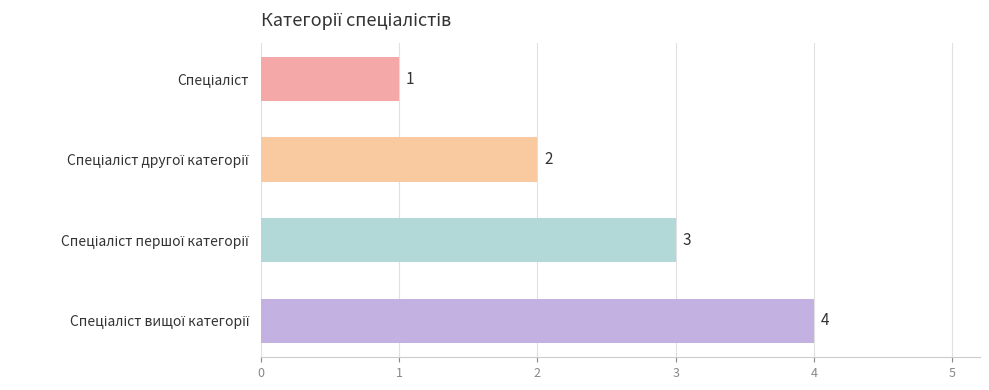

What is the sum of all values?

10